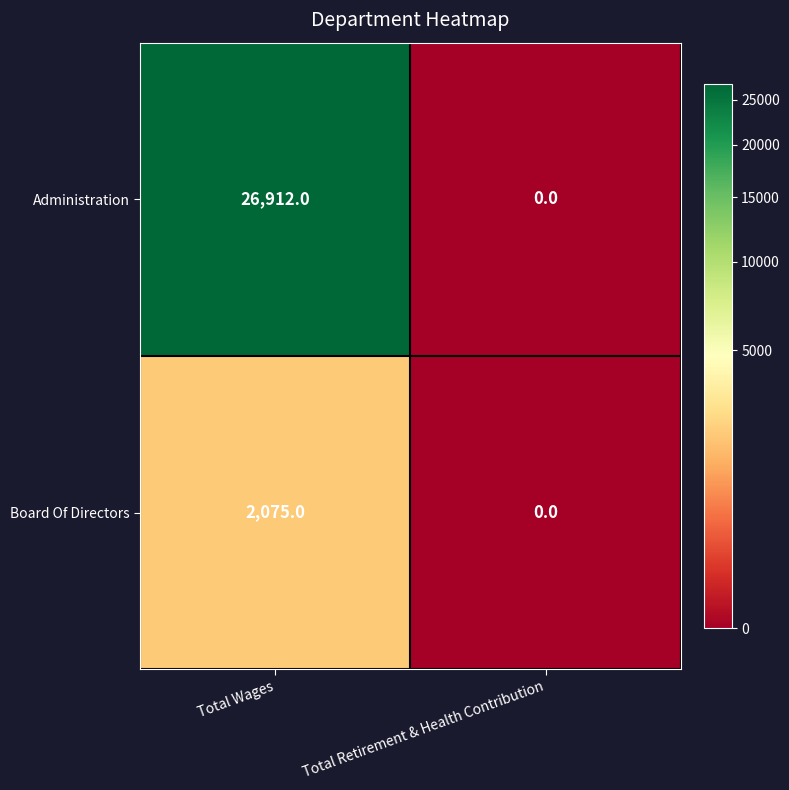

Rank the series by their maximum value, from highest to lowest.

Administration, Board Of Directors